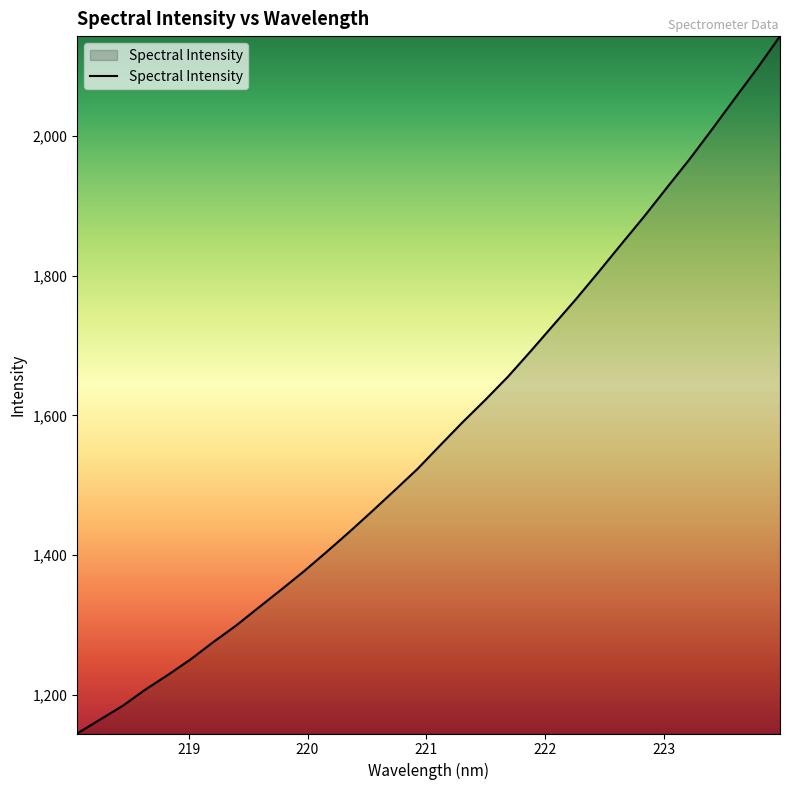

What is the smallest value displayed?

1144.6